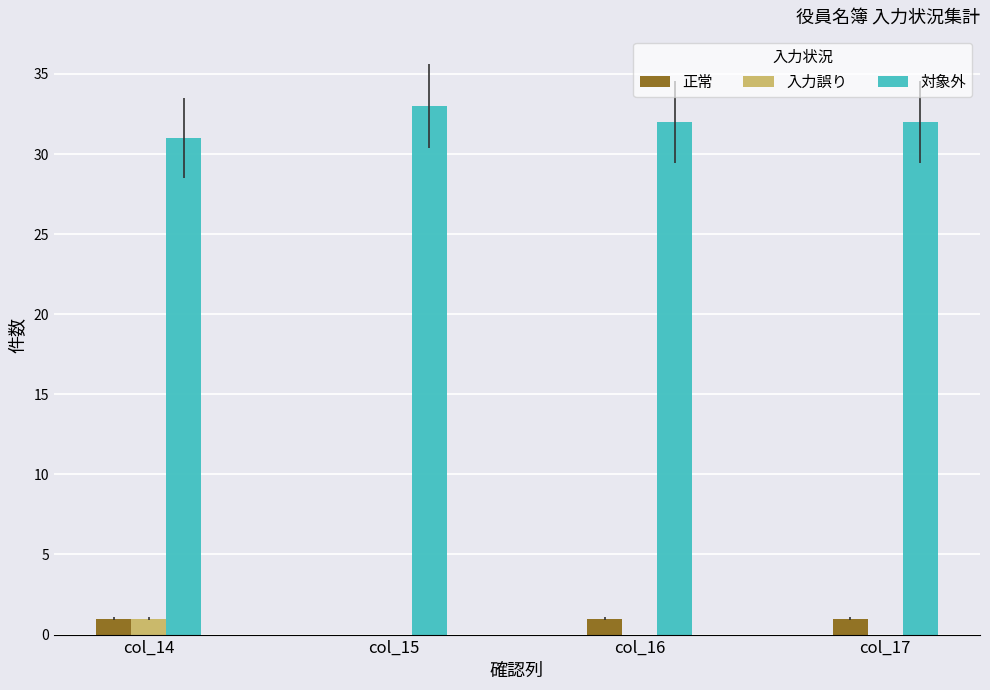

Is the value of 入力誤り at col_14 greater than the value of 対象外 at col_14?

No